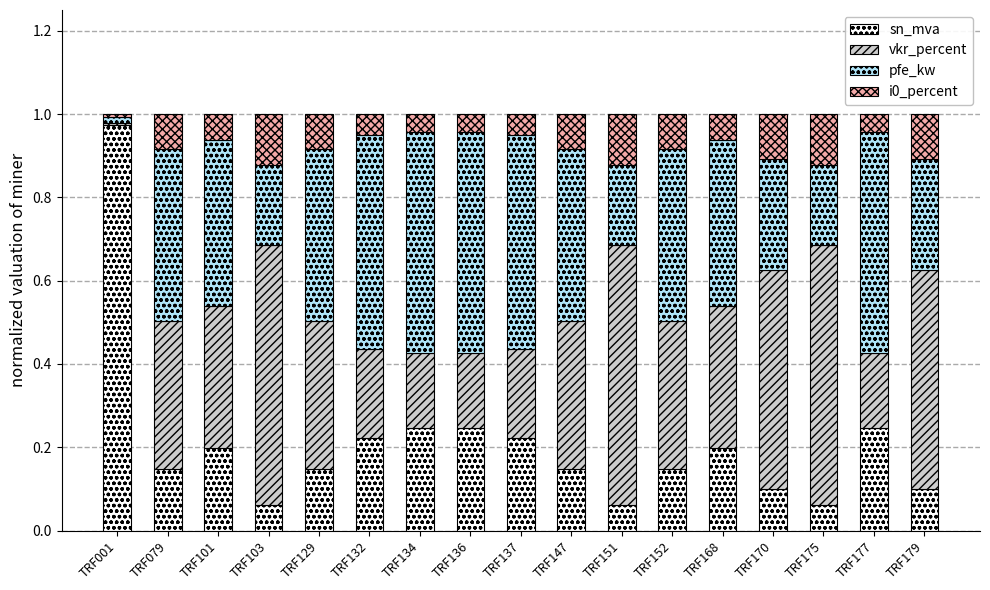

True or false: sn_mva has a value of 0.1 at TRF132.

False